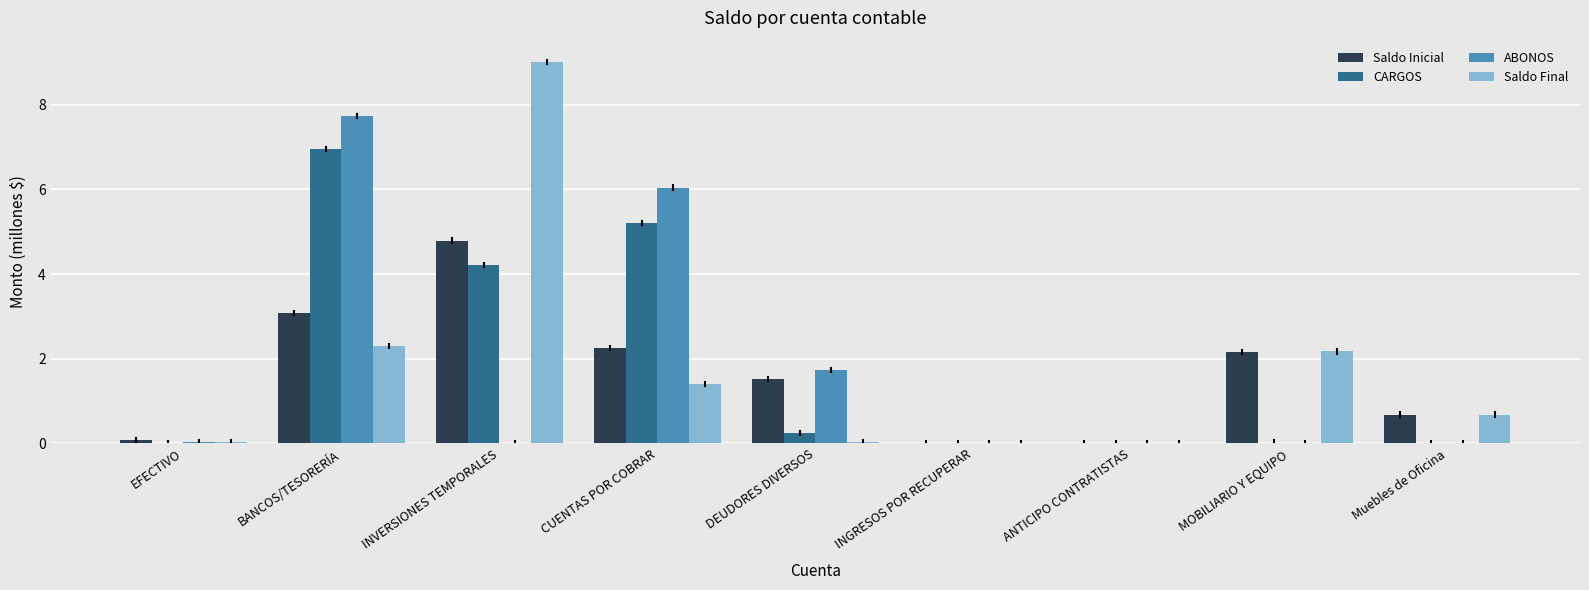

At which category is the sum across all series the highest?

BANCOS/TESORERÍA